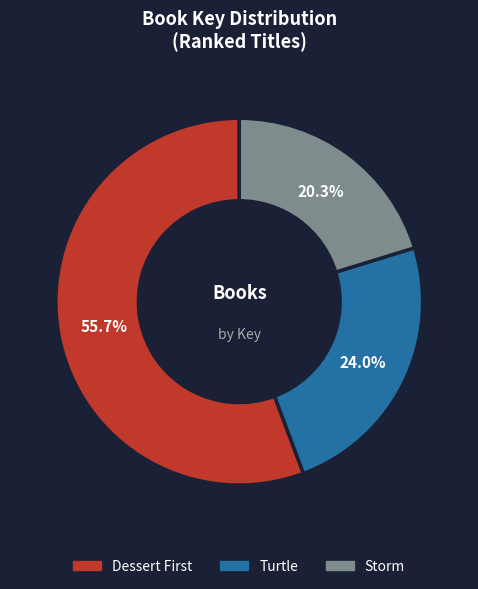

To the nearest percent, what is the average slice percentage?

33%